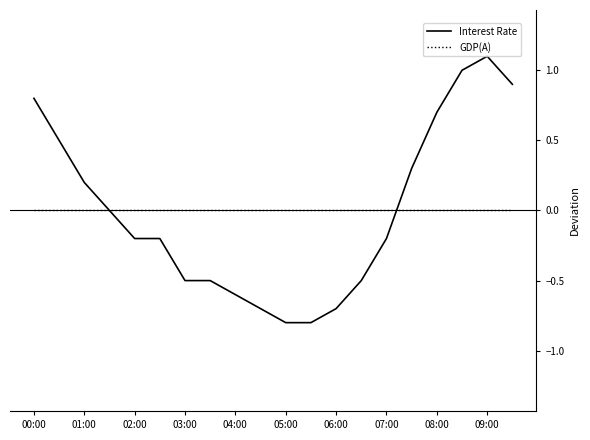

What is the smallest value displayed?

-0.8